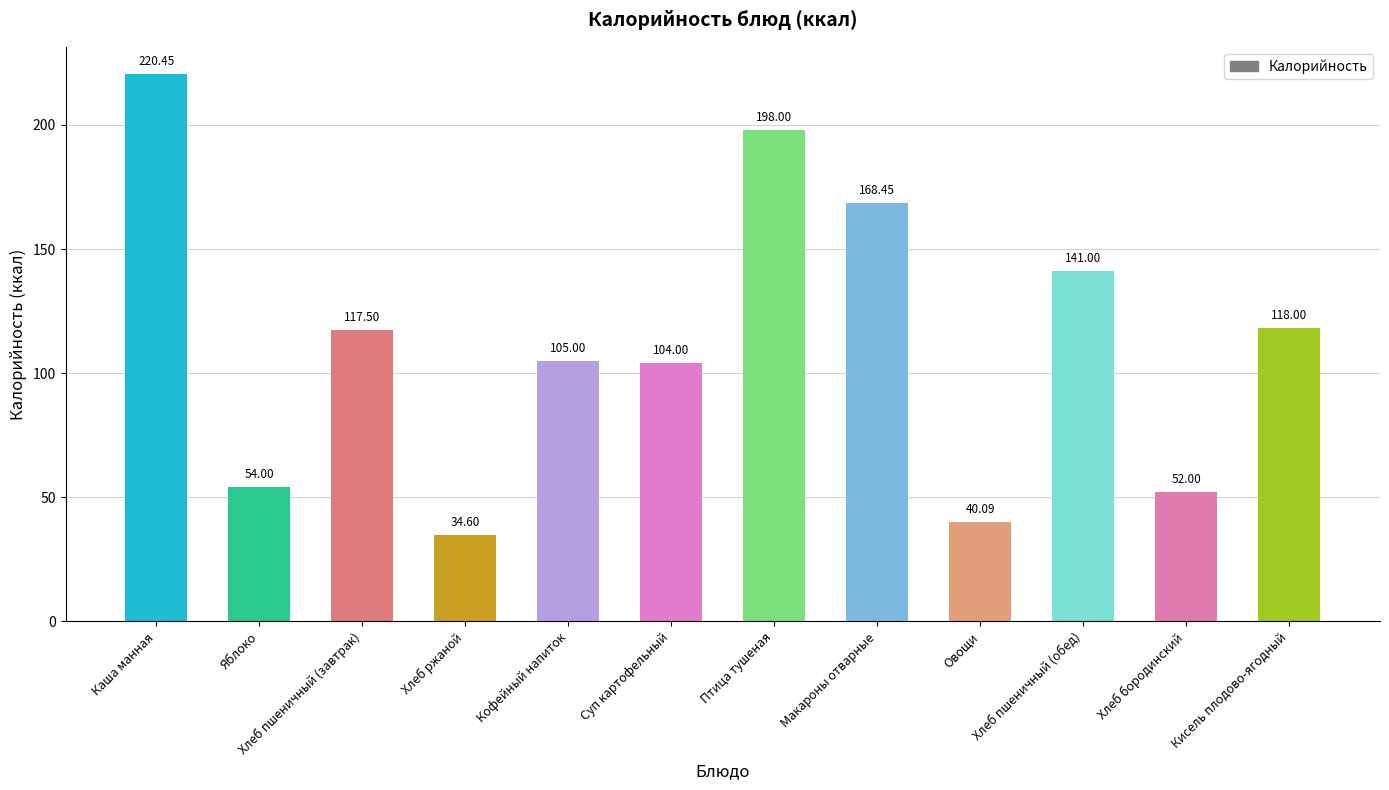

What is the label of the 1st bar from the right?

Кисель плодово-ягодный